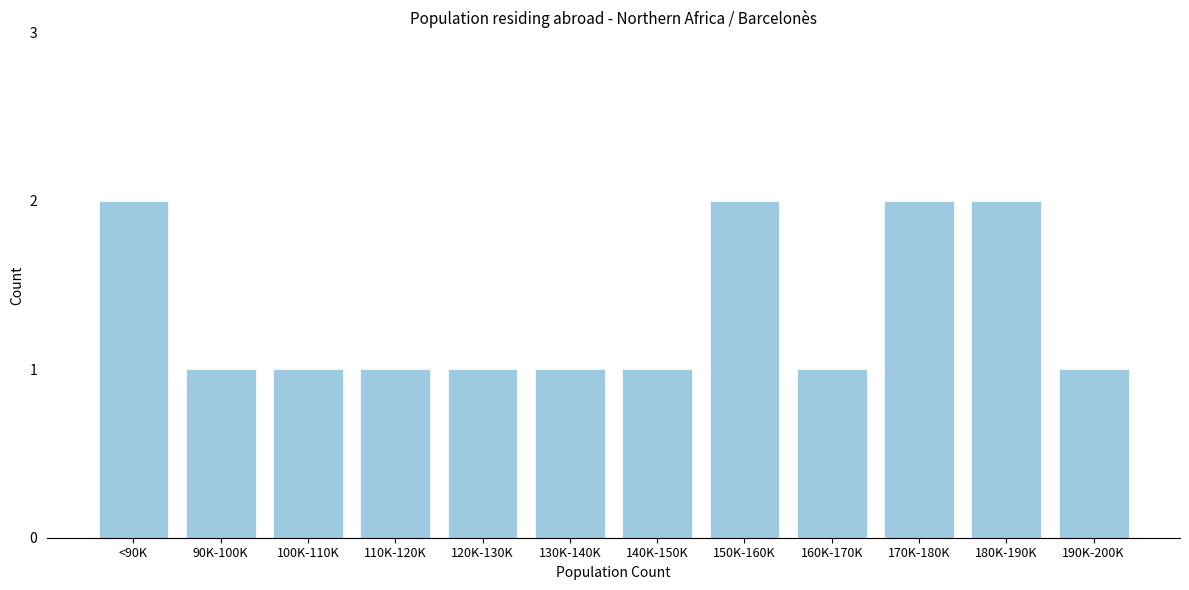

Reading left to right, what are all the values shown in this chart?

<90K=2	90K-100K=1	100K-110K=1	110K-120K=1	120K-130K=1	130K-140K=1	140K-150K=1	150K-160K=2	160K-170K=1	170K-180K=2	180K-190K=2	190K-200K=1